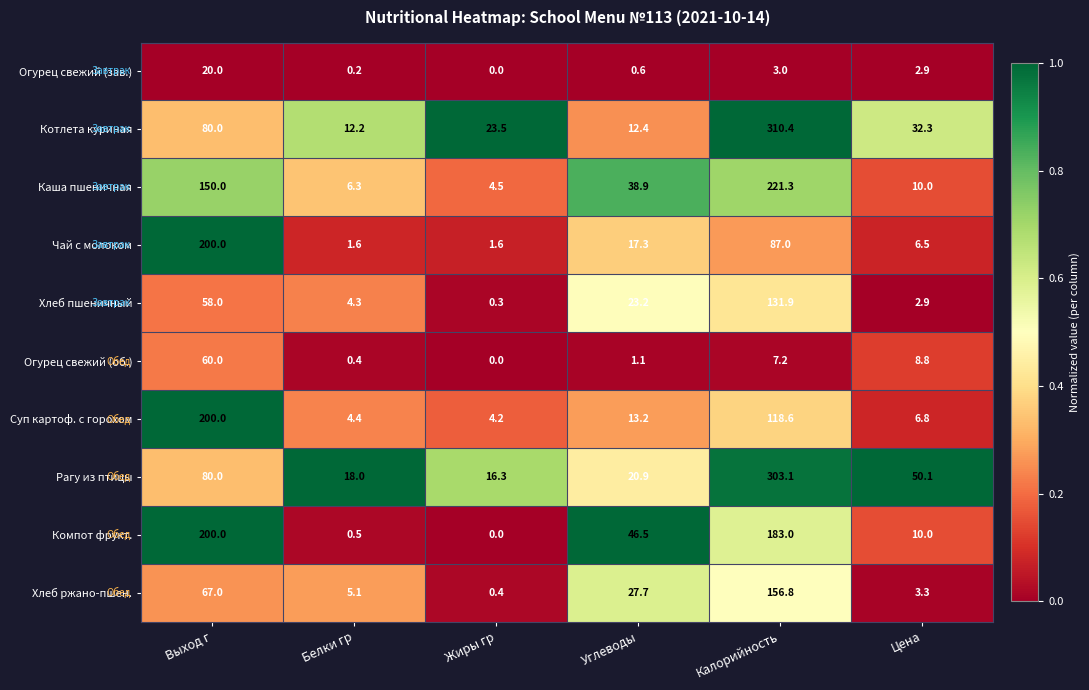

Is the value of Хлеб ржано-пшен. at Калорийность greater than the value of Рагу из птицы at Углеводы?

Yes